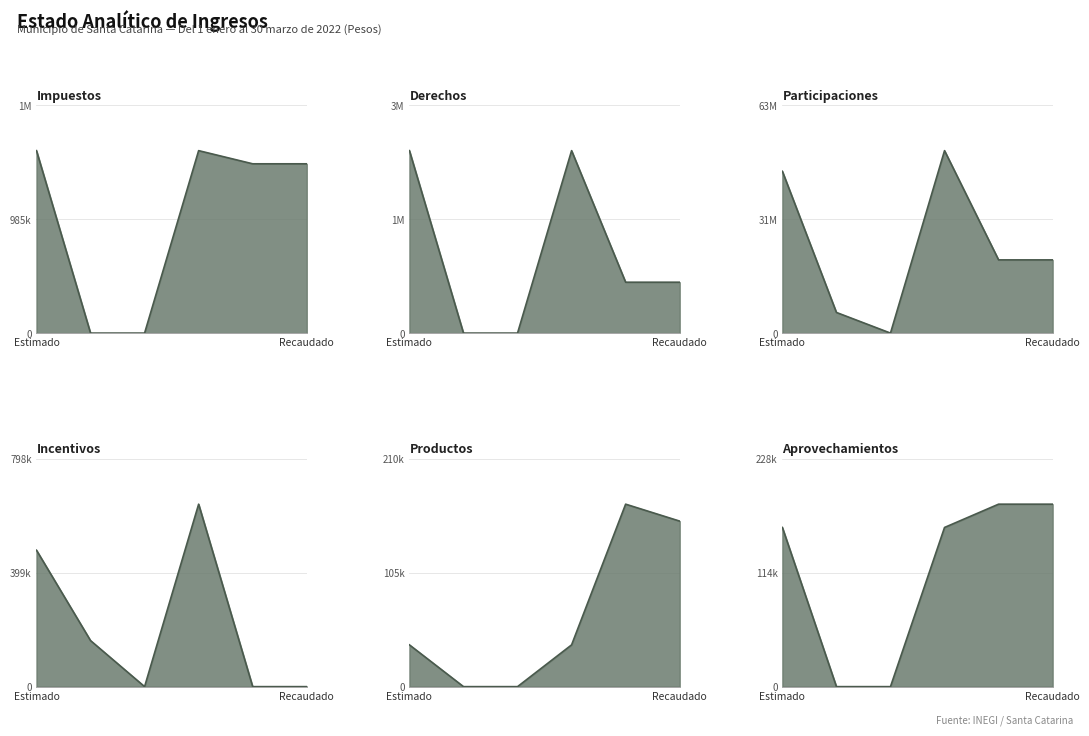

Reading left to right, extract all data points from this chart.

Impuestos: Estimado=1576546.6	Ampliaciones=0.0	Reducciones=0.0	Modificado=1576546.6	Devengado=1462834.1	Recaudado=1462834.1
Derechos: Estimado=2860746.4	Ampliaciones=0.0	Reducciones=0.0	Modificado=2860746.4	Devengado=797957.5	Recaudado=797957.5
Participaciones: Estimado=44940335.0	Ampliaciones=5734820.0	Reducciones=0.0	Modificado=50675155.0	Devengado=20337394.1	Recaudado=20337394.1
Incentivos: Estimado=477583.2	Ampliaciones=161170.8	Reducciones=0.0	Modificado=638754.0	Devengado=0.0	Recaudado=0.0
Productos: Estimado=38600.1	Ampliaciones=0.0	Reducciones=0.0	Modificado=38600.1	Devengado=168664.4	Recaudado=152999.4
Aprovechamientos: Estimado=159680.8	Ampliaciones=0.0	Reducciones=0.0	Modificado=159680.8	Devengado=183044.5	Recaudado=183044.5